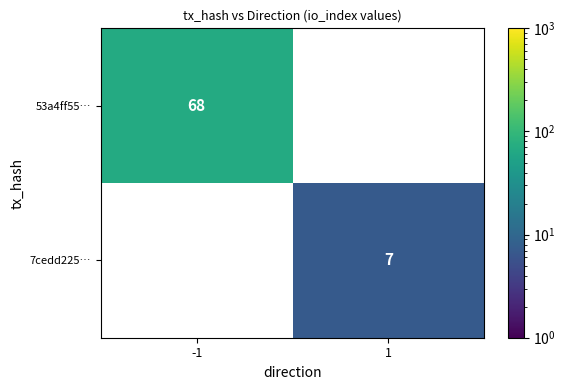

Which has a higher value, 1 or -1?

-1